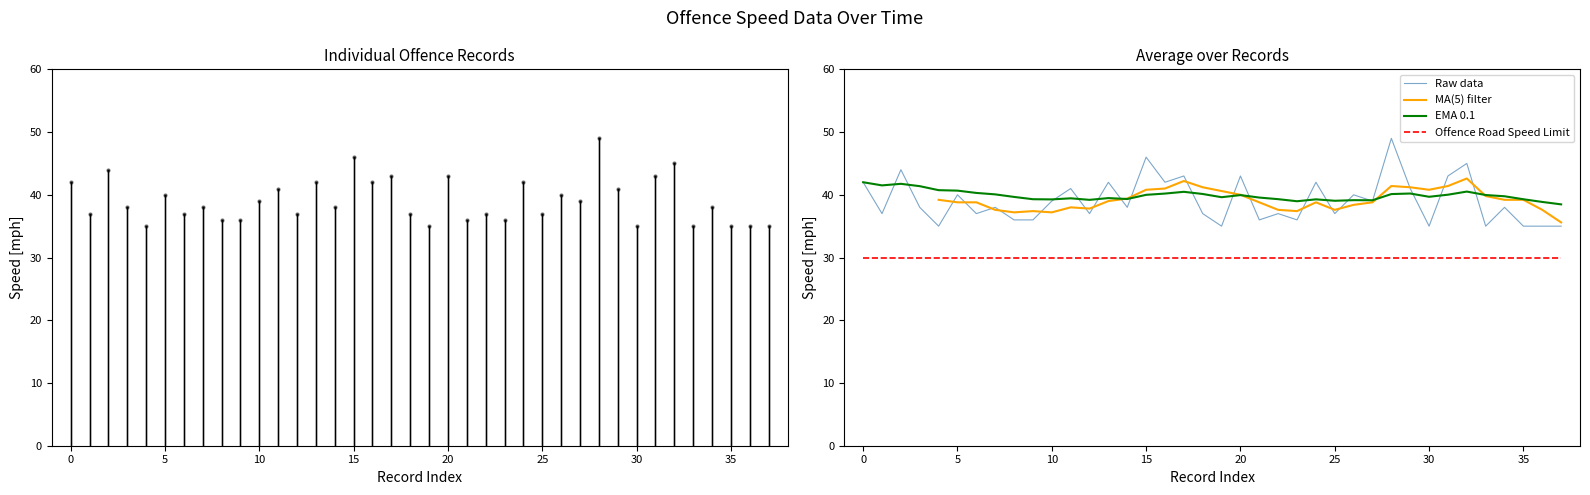

True or false: Offence Road Speed Limit and EMA 0.1 intersect in this chart.

False